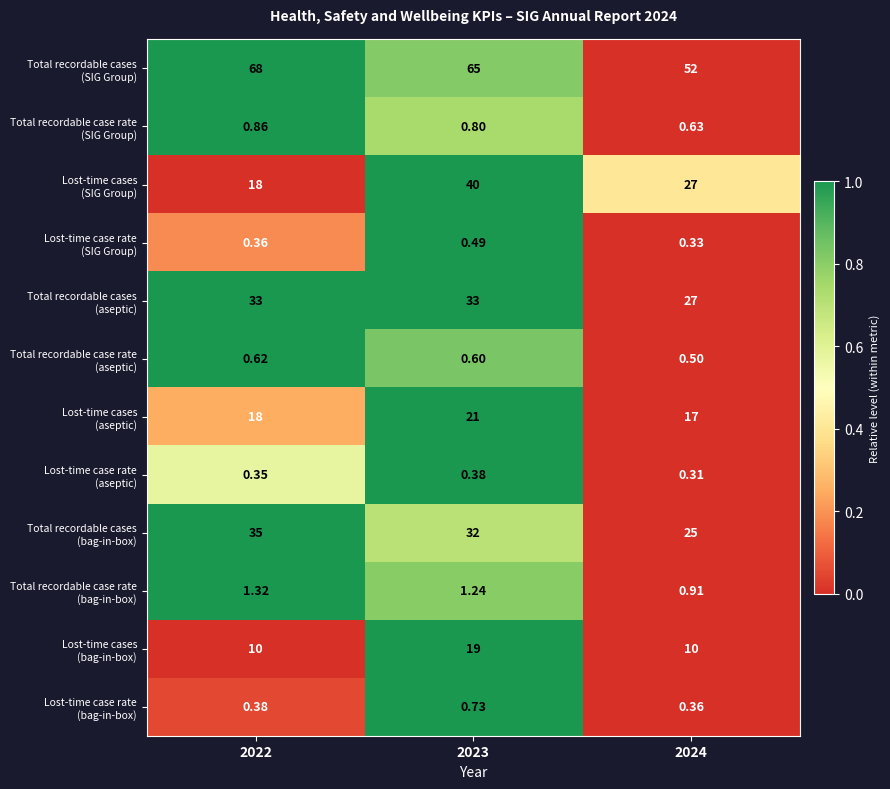

How many data points does each series have?

3